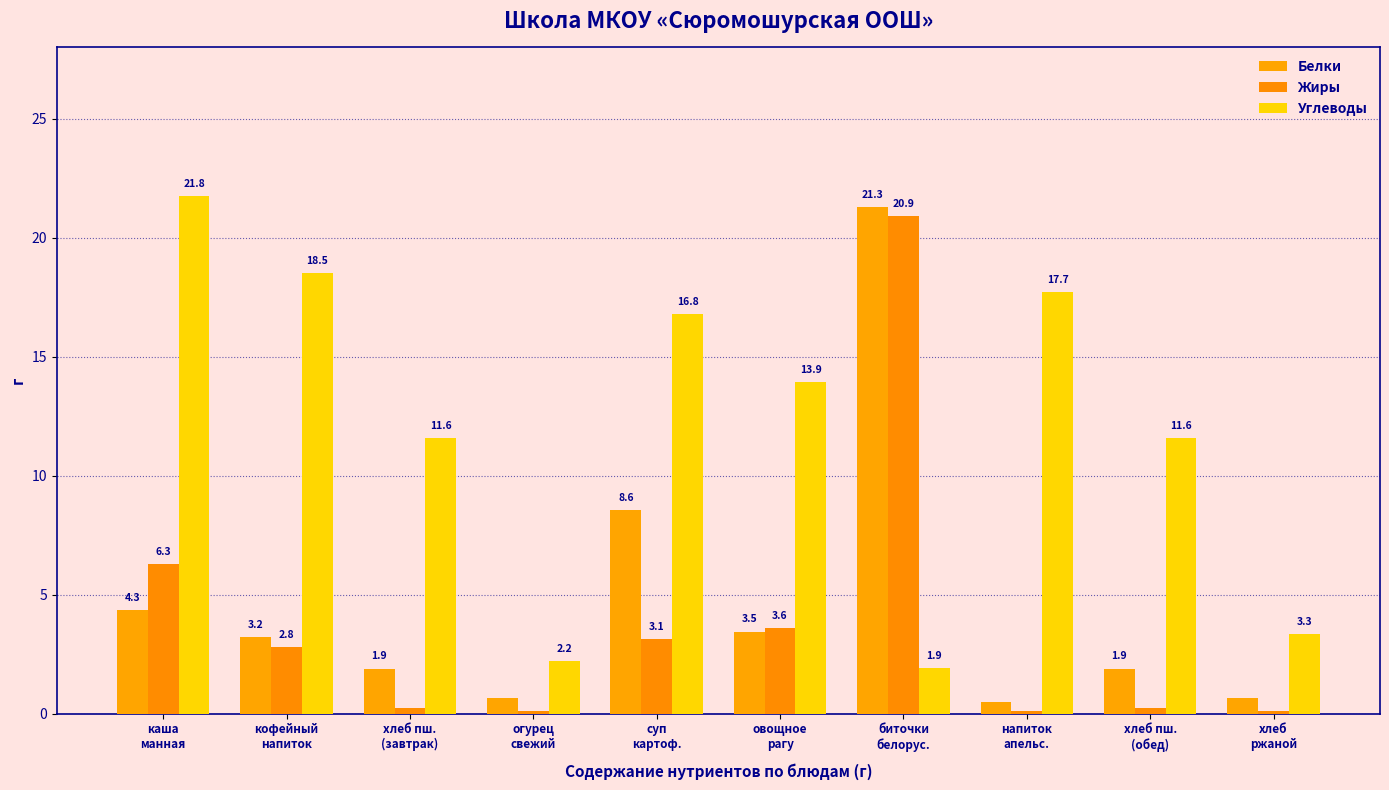

What position from the left is кофейный
напиток?

2